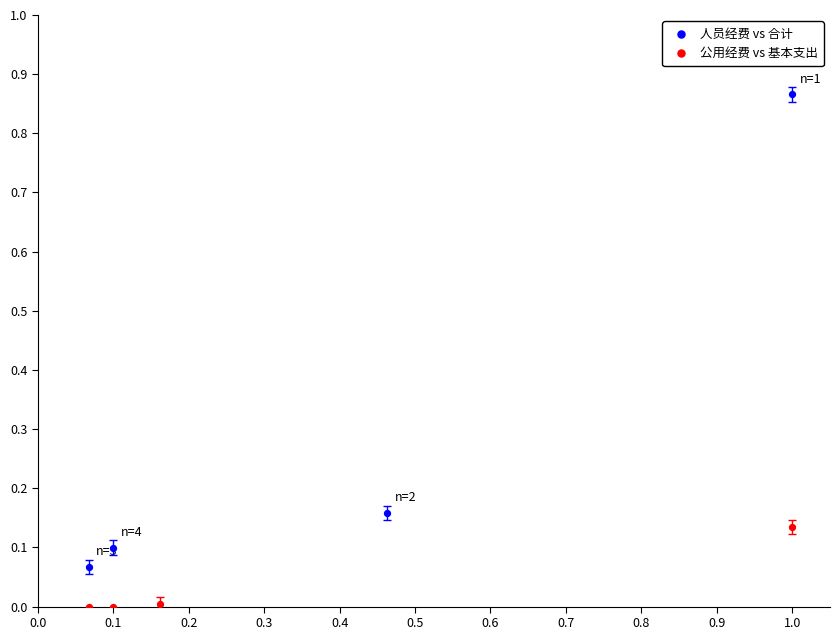

What are all the series names shown in the legend?

人员经费 vs 合计, 公用经费 vs 基本支出